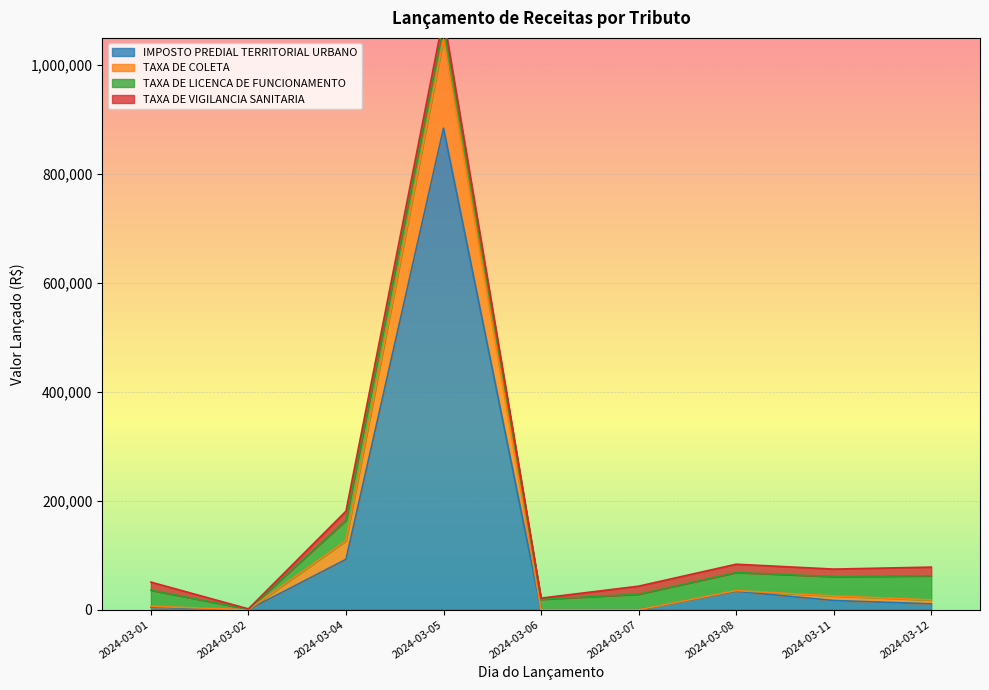

What is the maximum value shown in the chart?

1077296.3